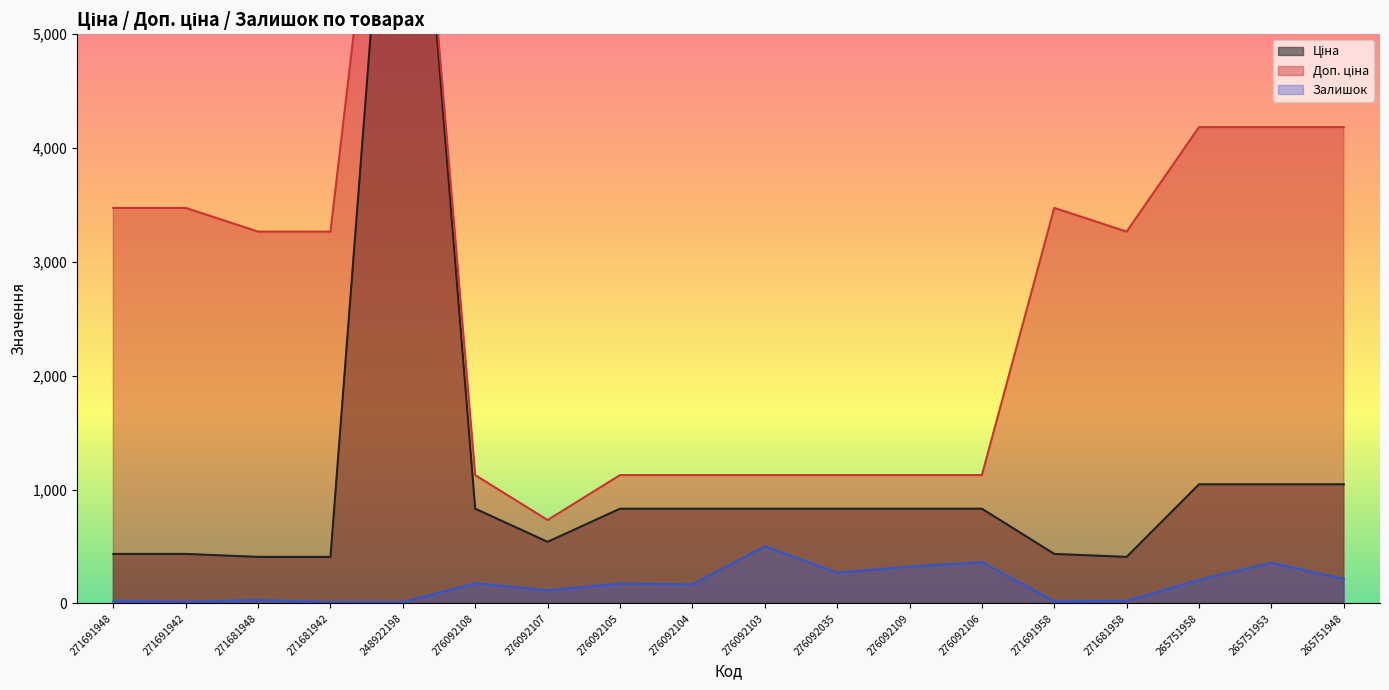

What is the label of the 13th point from the left?

276092106